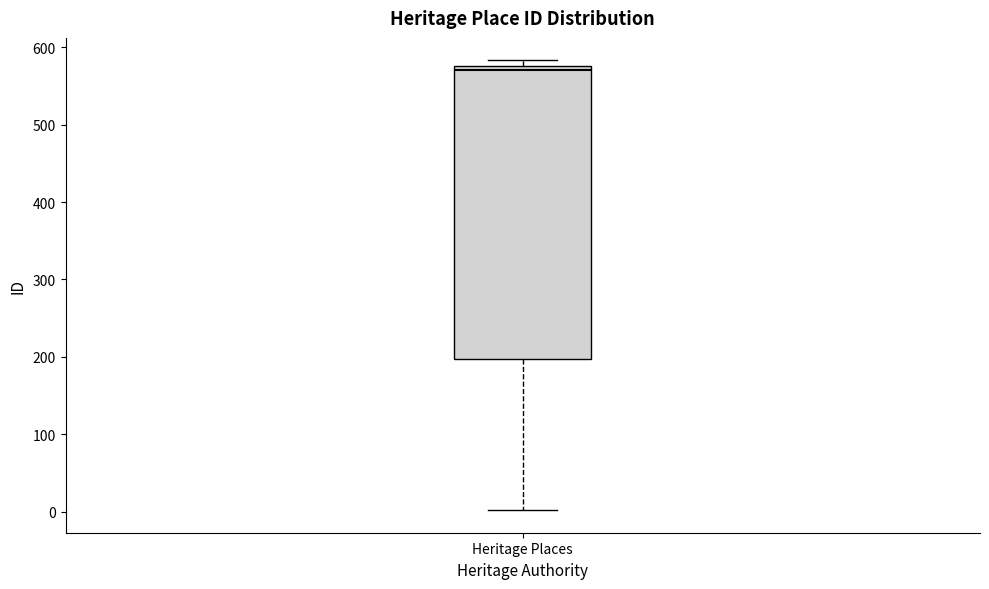

Transcribe this box plot: give where the median line is, the range the box spans, and where the two whiskers end, as read against the y-axis. The values are not printed on the chart, so give them approximately, as read against the axis.

median 570, box 200 to 580, whiskers 0 to 580 (just above the box's upper edge)